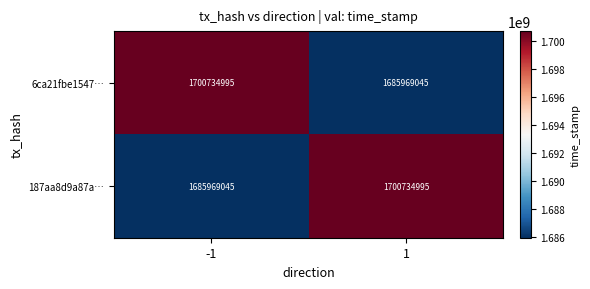

The value of 187aa8d9a87a… at 1 is 1700734995. True or false?

True